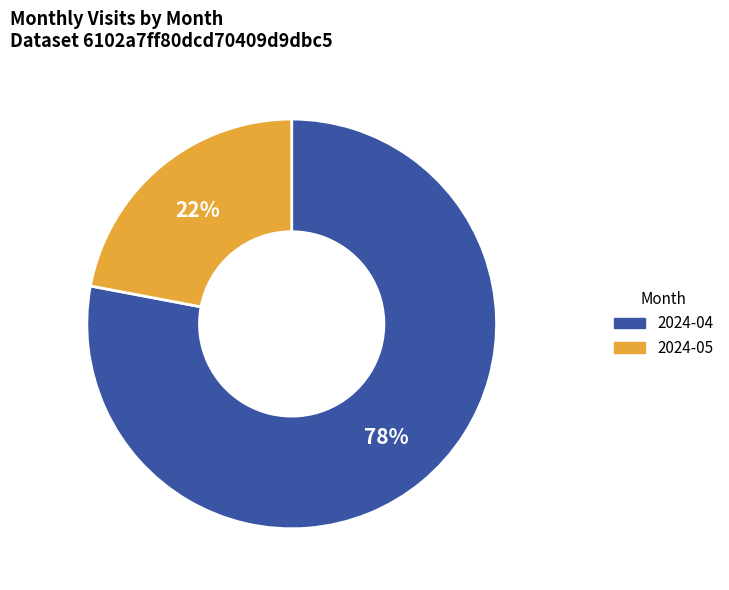

To the nearest percent, what is the combined percentage of 2024-05 and 2024-04?

100%